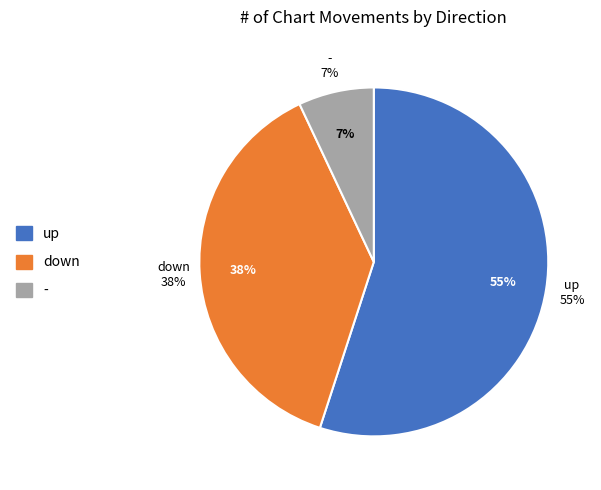

Rank the categories by value from highest to lowest.

up, down, -